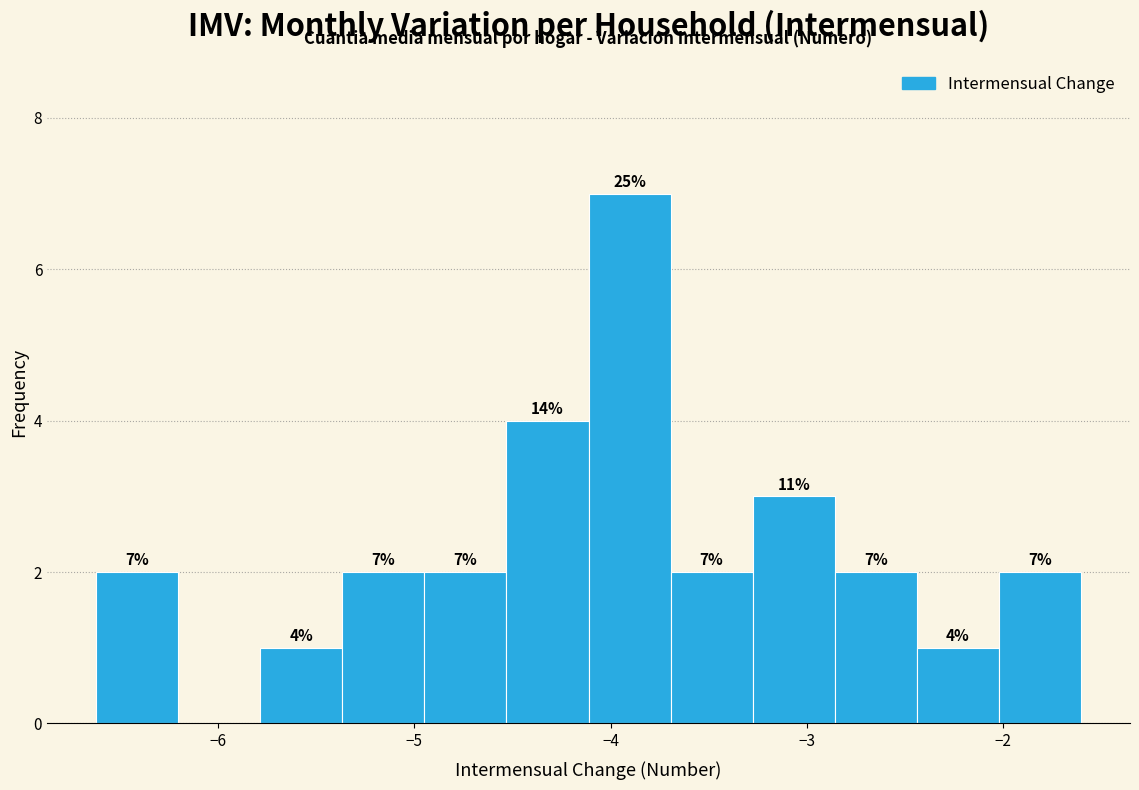

Over which range of the x-axis is the bar tallest?

-4.1 to -3.7